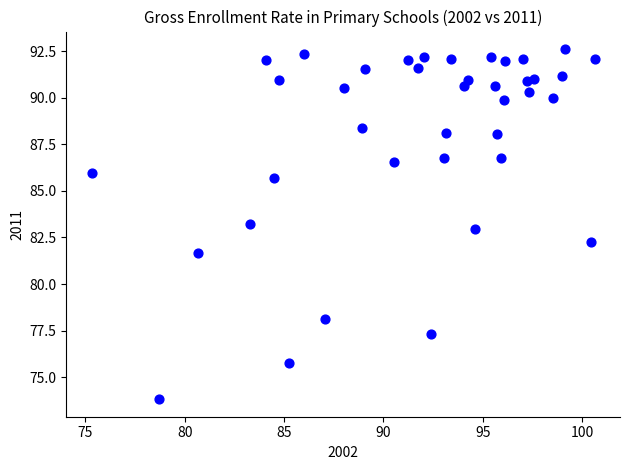

What is the range of X values (max minus min)?

25.3